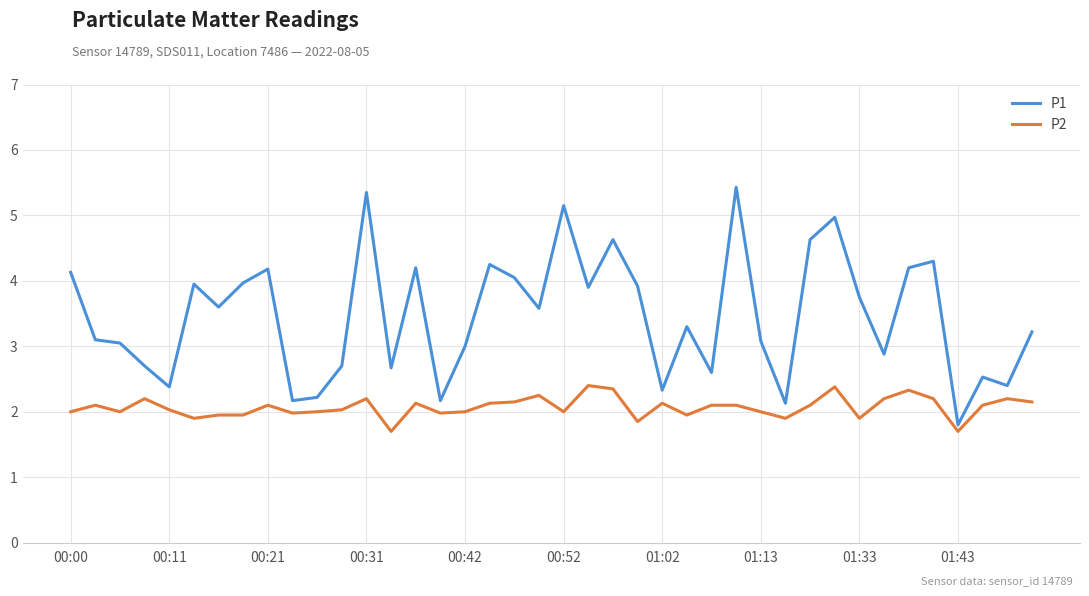

Which series has the largest range (max minus min)?

P1